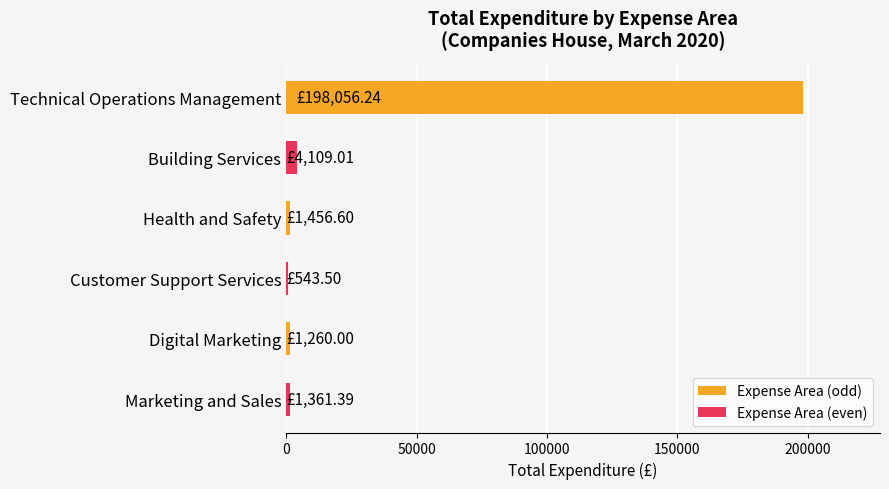

How many data points does each series have?

6